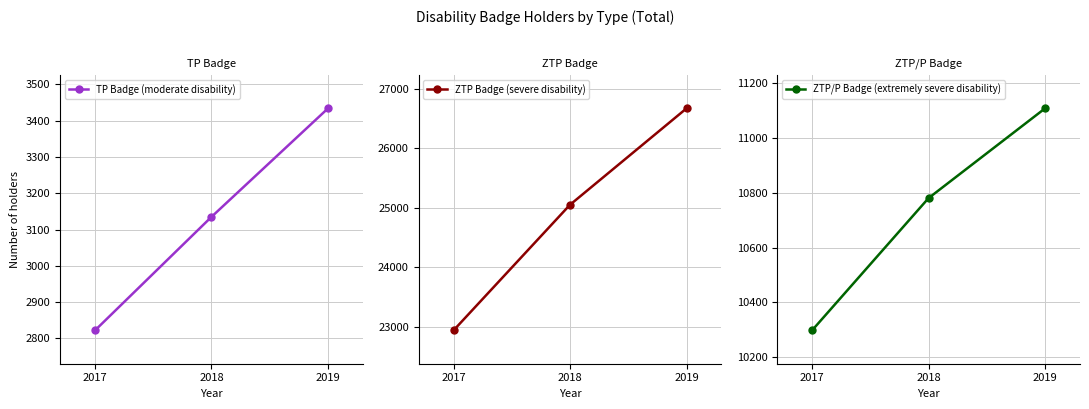

At which label is TP Badge (moderate disability) closest to 3128?

2018